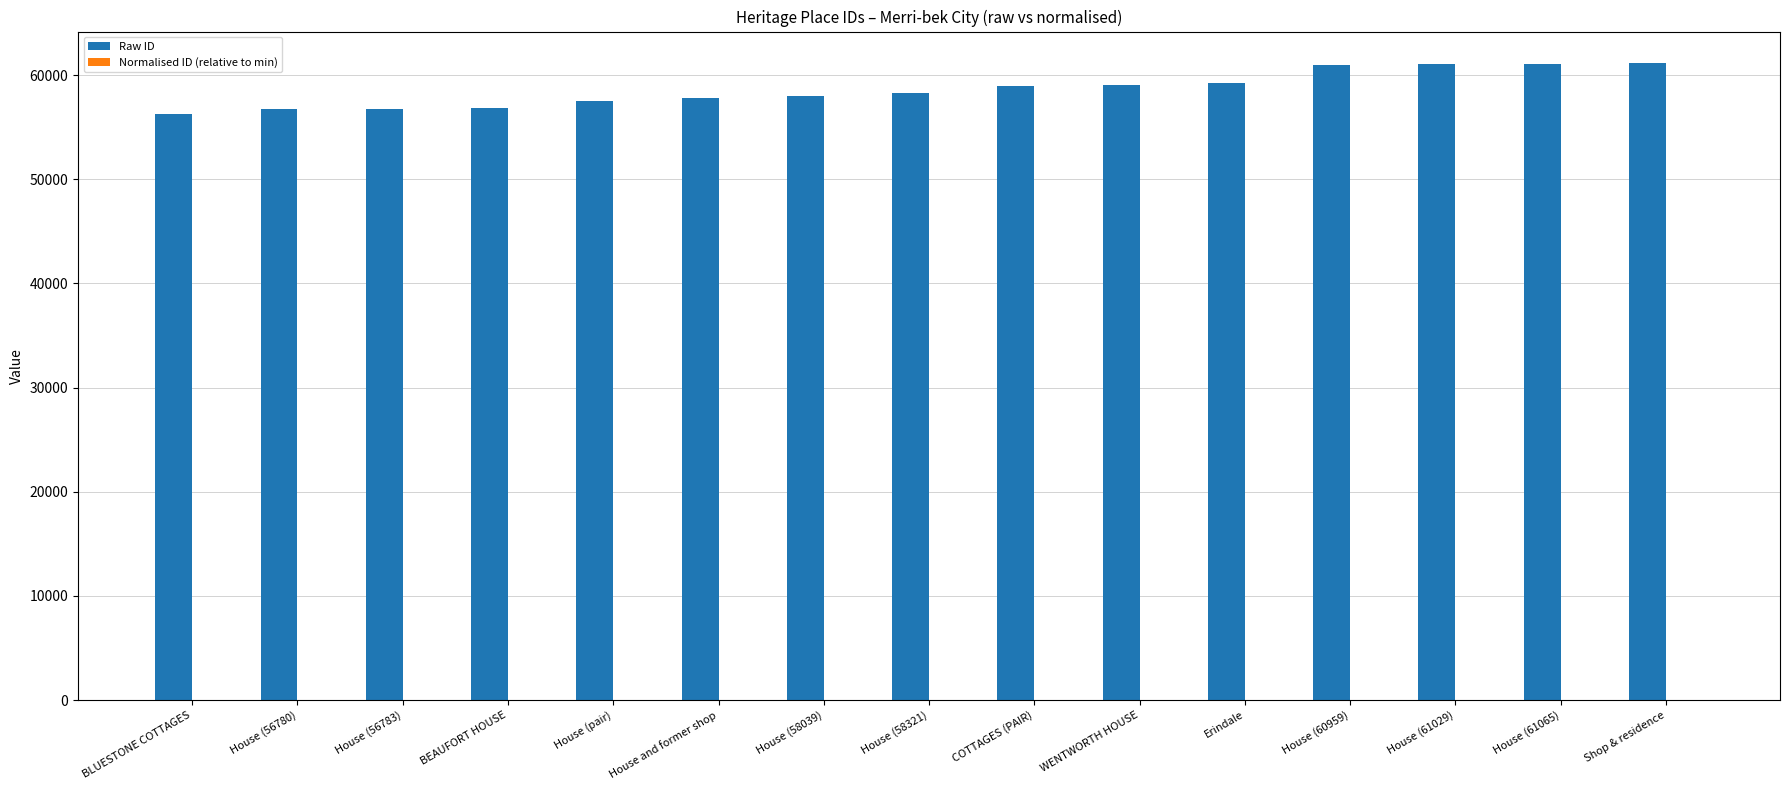

Which series has the widest spread of values?

Raw ID